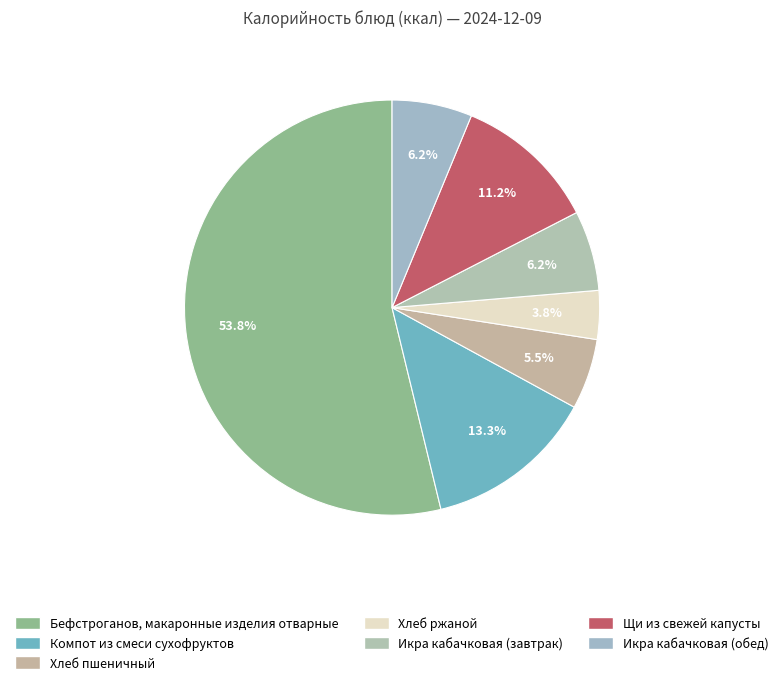

Rank the categories by value from lowest to highest.

Хлеб ржаной, Хлеб пшеничный, Икра кабачковая (завтрак), Икра кабачковая (обед), Щи из свежей капусты, Компот из смеси сухофруктов, Бефстроганов, макаронные изделия отварные